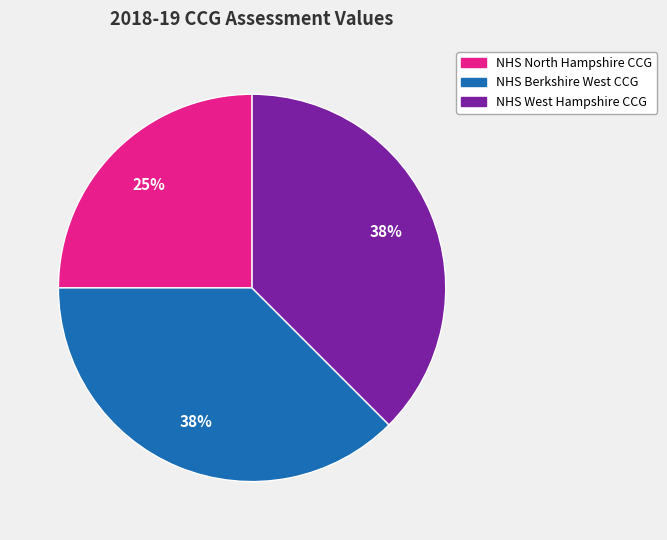

To the nearest percent, what portion does NHS North Hampshire CCG represent?

25%